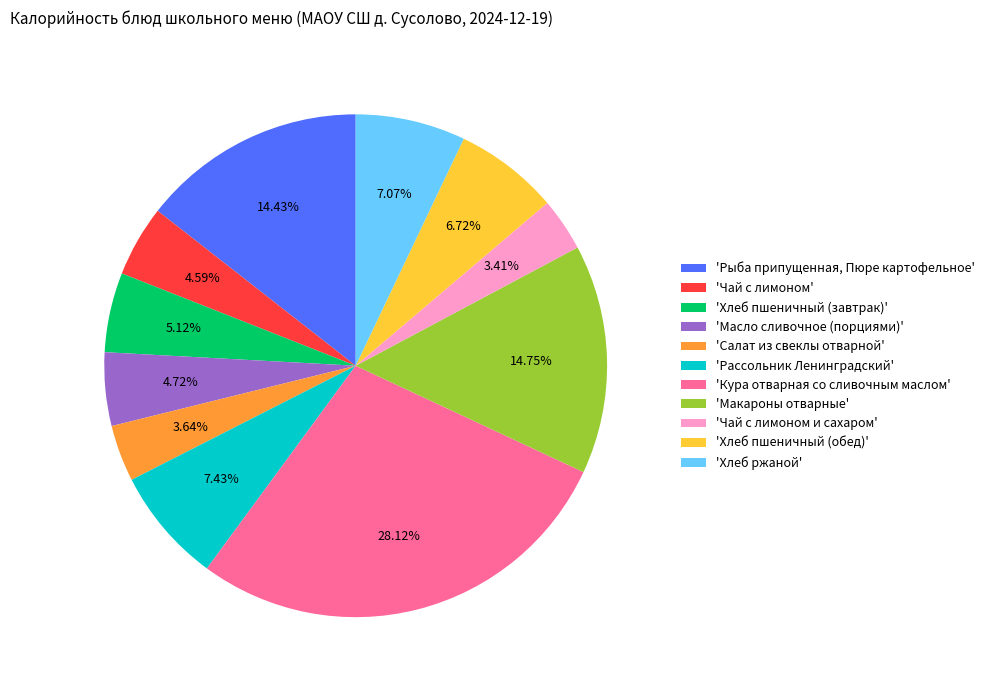

Which slice is the largest?

'Кура отварная со сливочным маслом'